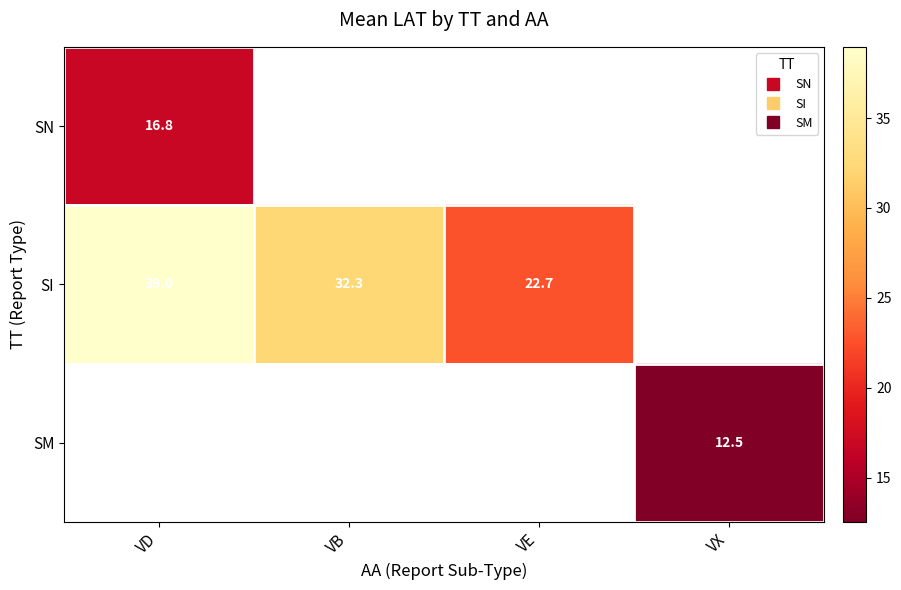

How many categories are shown in the chart?

4